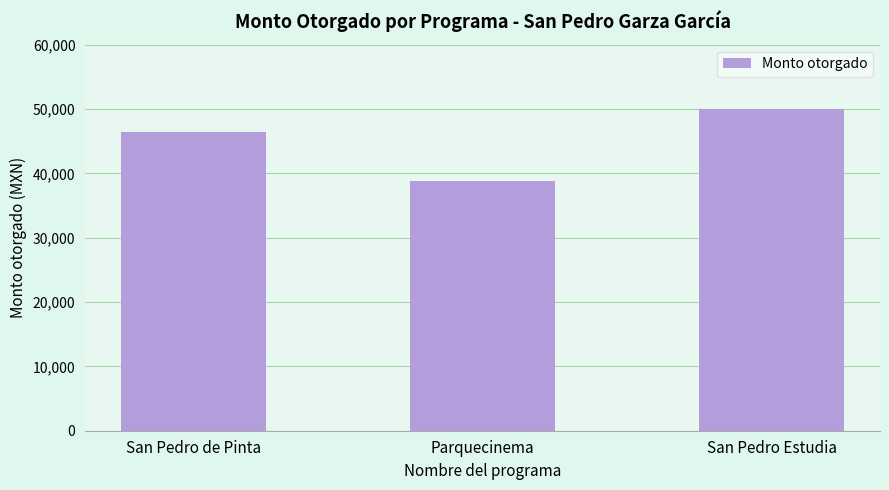

List the labels in order of value, smallest first.

Parquecinema, San Pedro de Pinta, San Pedro Estudia